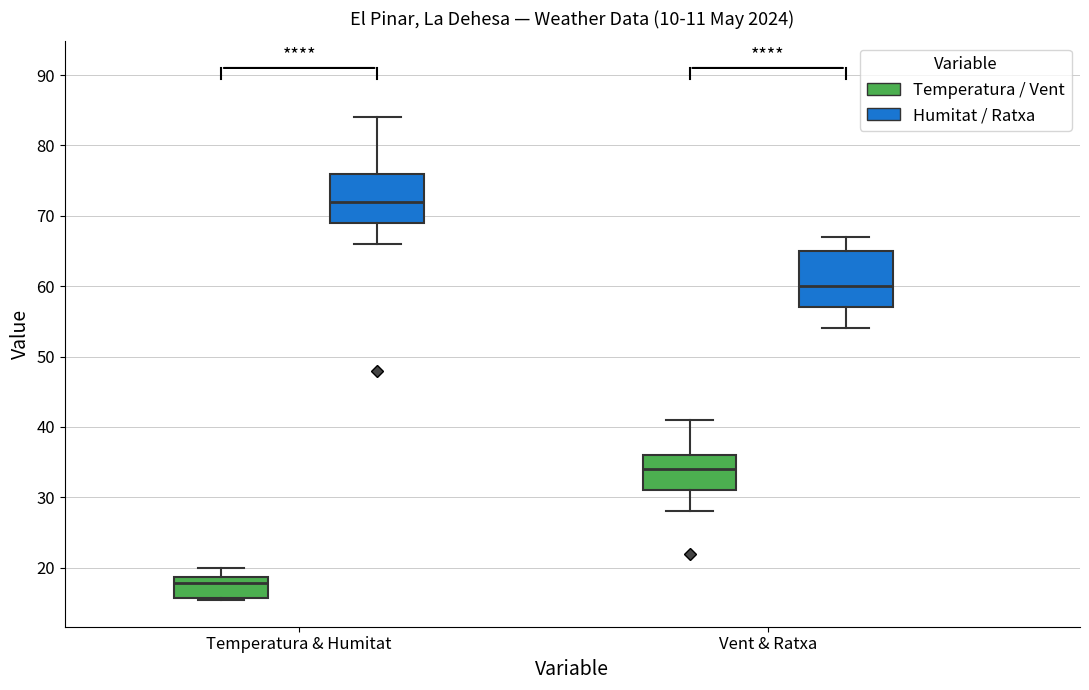

Reading left to right, transcribe this box plot: for each box, give where its median line is, the range the box spans, and where its two whiskers end, as read against the y-axis. The values are not printed on the chart, so give them approximately, as read against the axis.

Temperatura & Humitat (Temperatura / Vent): median 18, box 16 to 19, whiskers 15 to 20
Temperatura & Humitat (Humitat / Ratxa): median 72, box 69 to 76, whiskers 66 to 84
Vent & Ratxa (Temperatura / Vent): median 34, box 31 to 36, whiskers 28 to 41
Vent & Ratxa (Humitat / Ratxa): median 60, box 57 to 65, whiskers 54 to 67